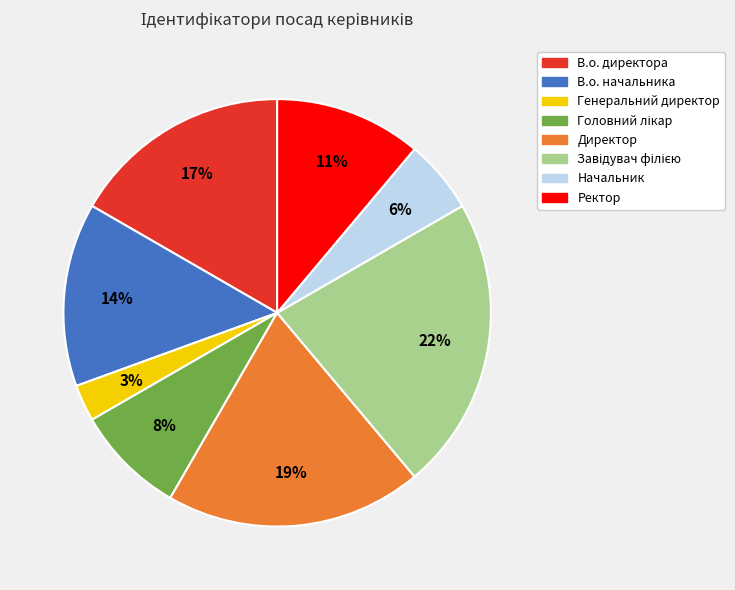

Is there any slice that represents more than half of the pie?

No